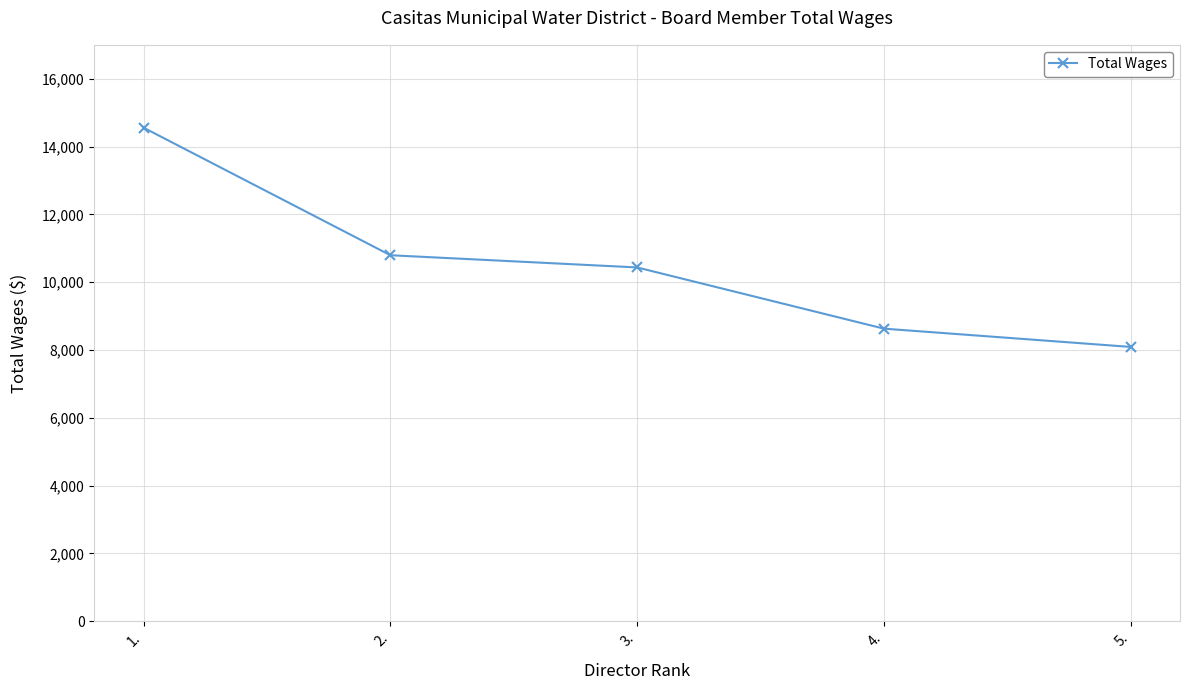

What is the average value?

10502